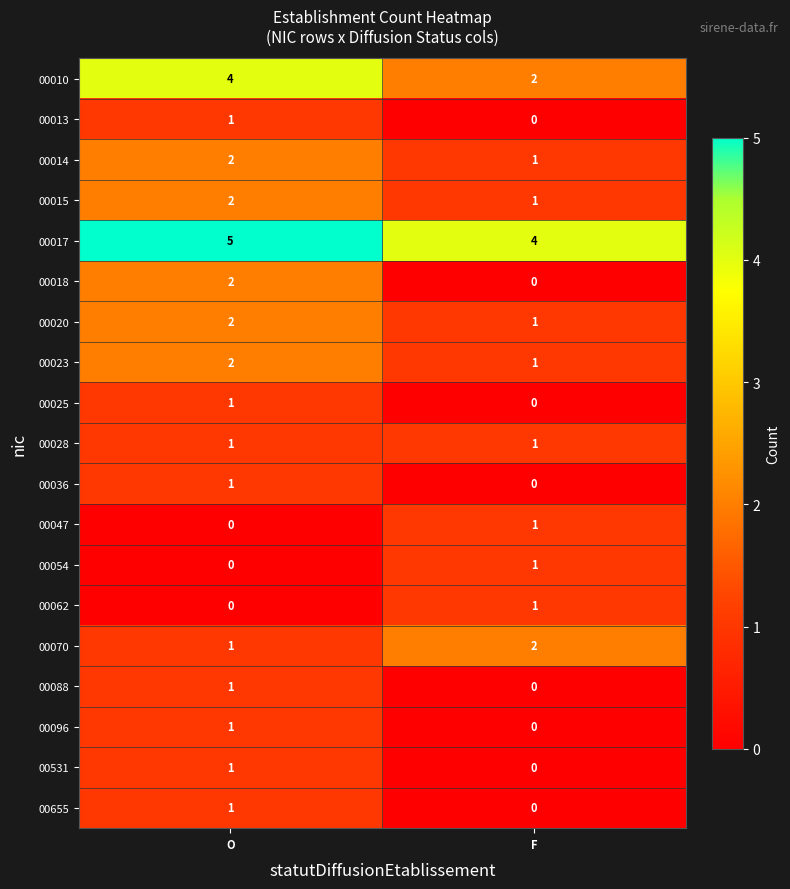

What is the spread (max minus min) of values at F?

4